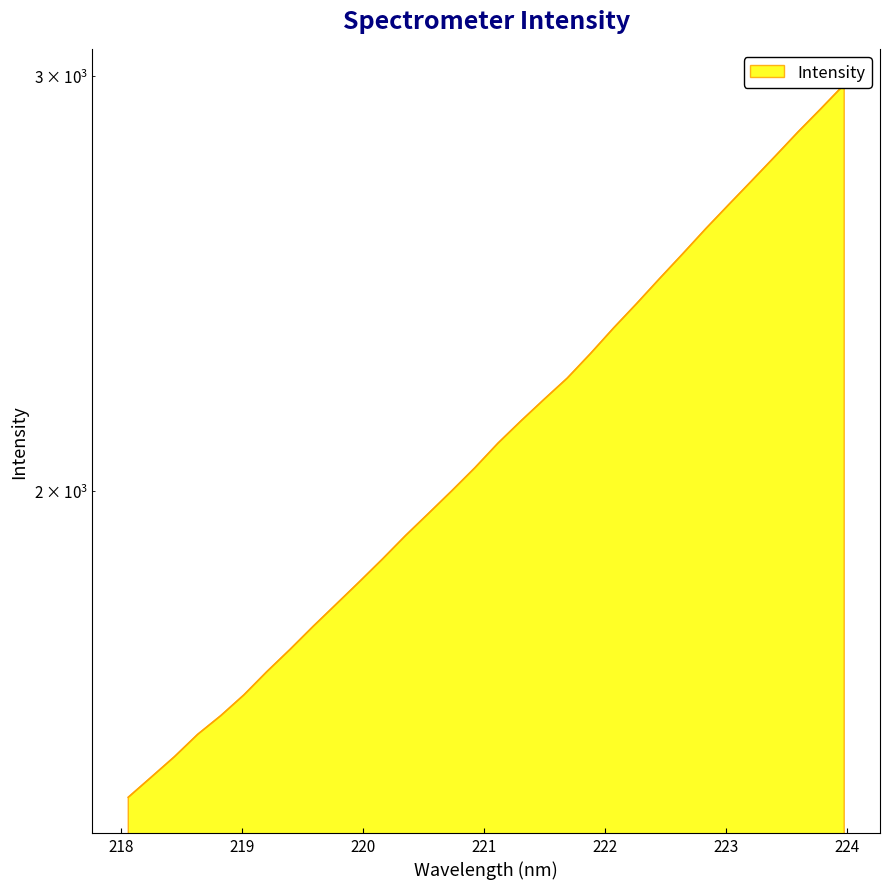

What is the maximum value shown in the chart?

2975.1